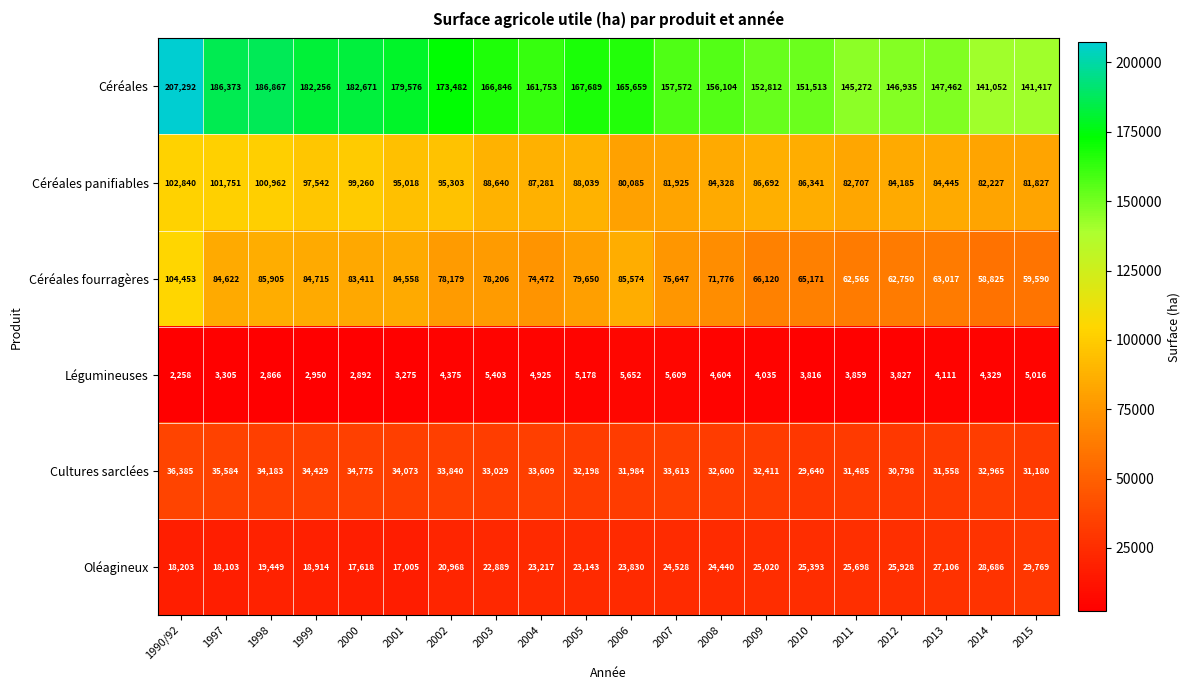

What is the greatest value displayed?

207292